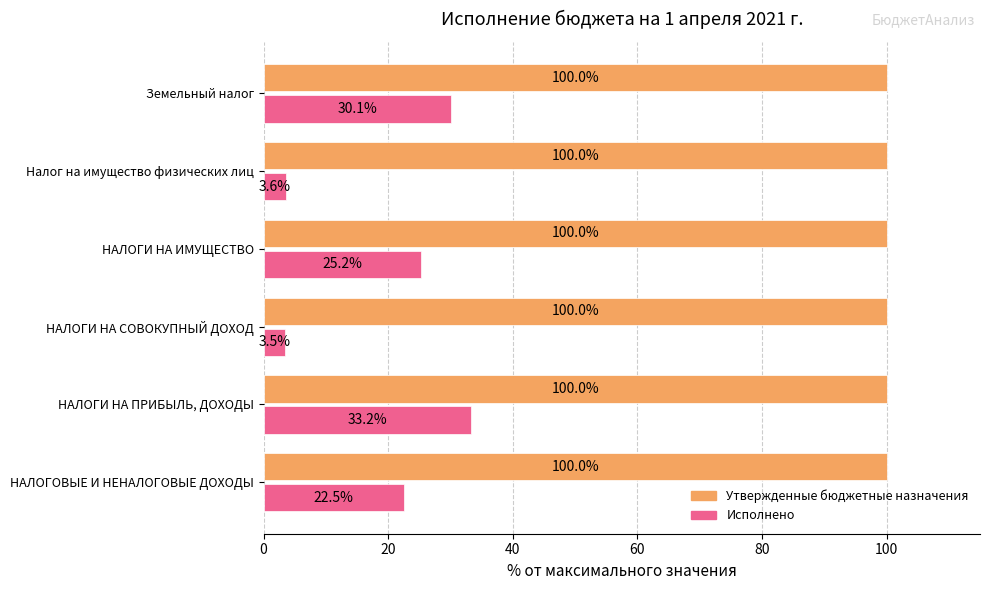

Which series has the widest spread of values?

Исполнено